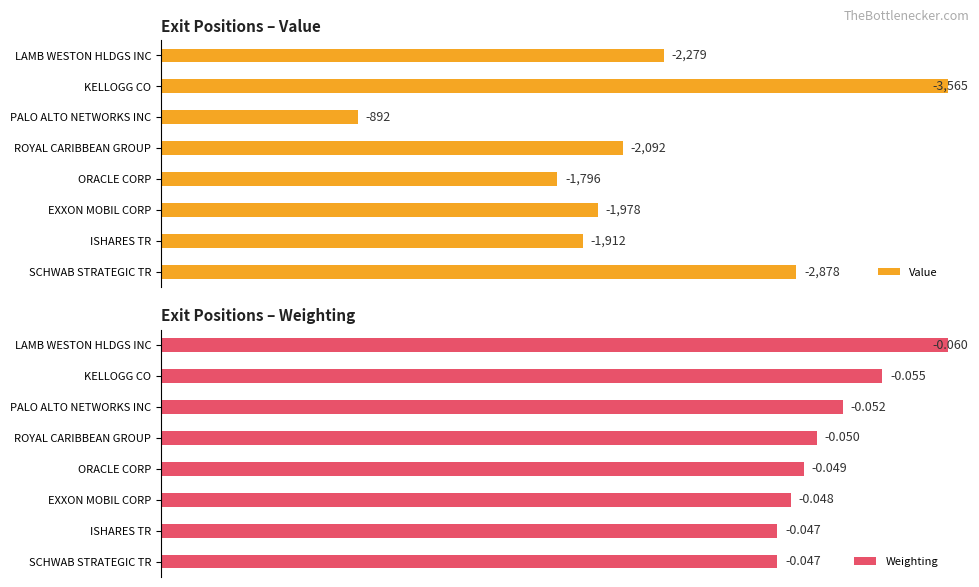

List the series in order of their peak value, highest first.

Value, Weighting